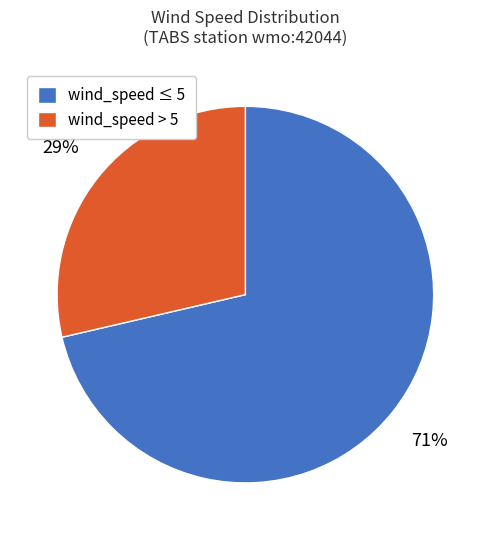

Is the sum of wind_speed ≤ 5 and wind_speed > 5 greater than half?

Yes